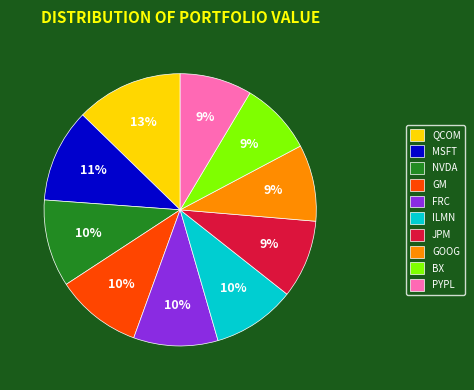

What is the largest slice in the pie chart?

QCOM